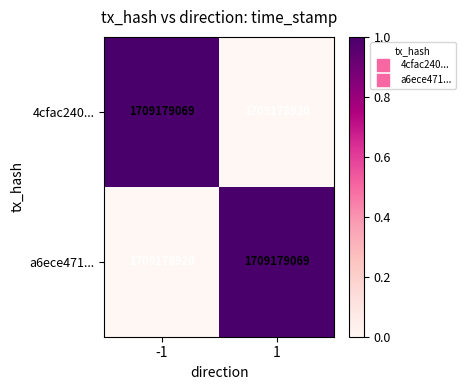

Which has a higher value, 1 or -1?

-1